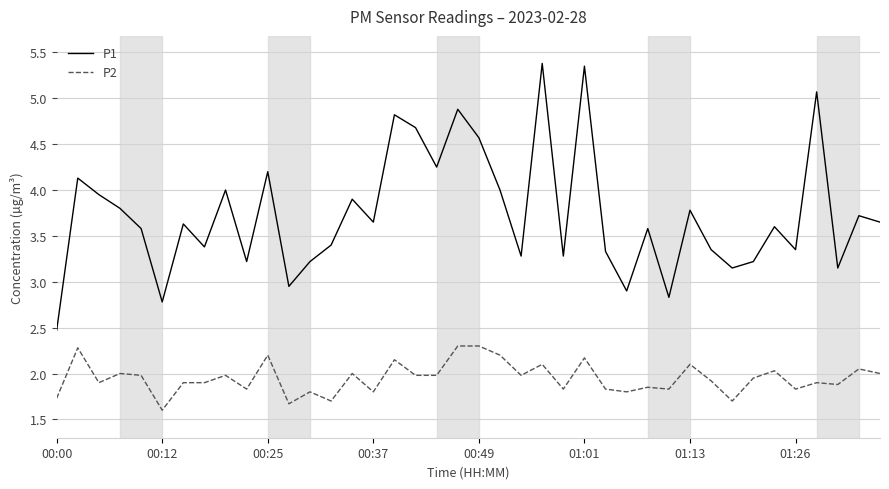

Which series has the largest range (max minus min)?

P1